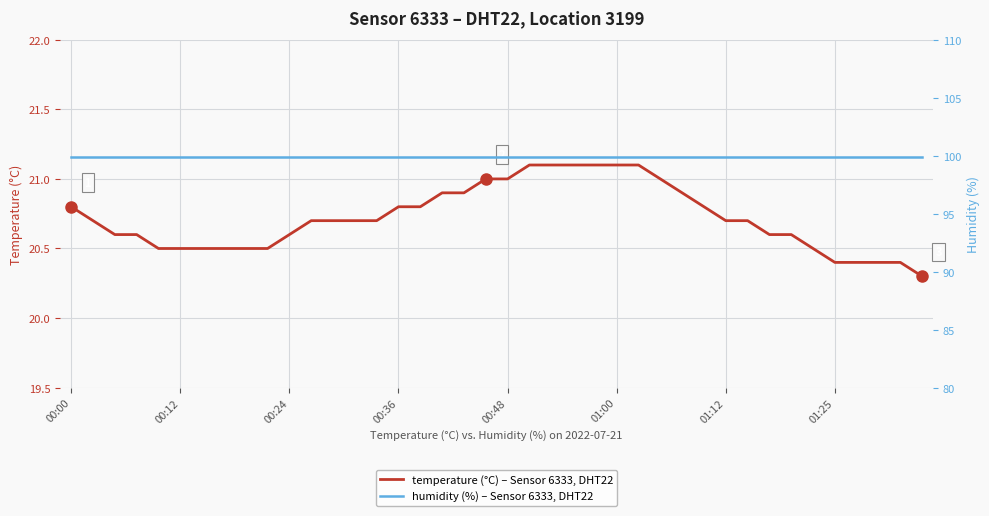

True or false: temperature and humidity intersect in this chart.

False